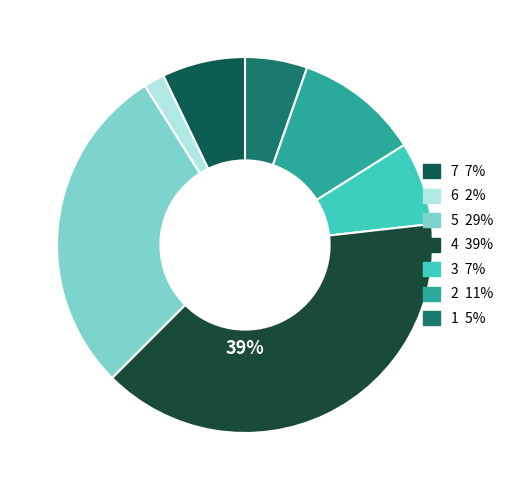

To the nearest percent, what is the average slice percentage?

14%